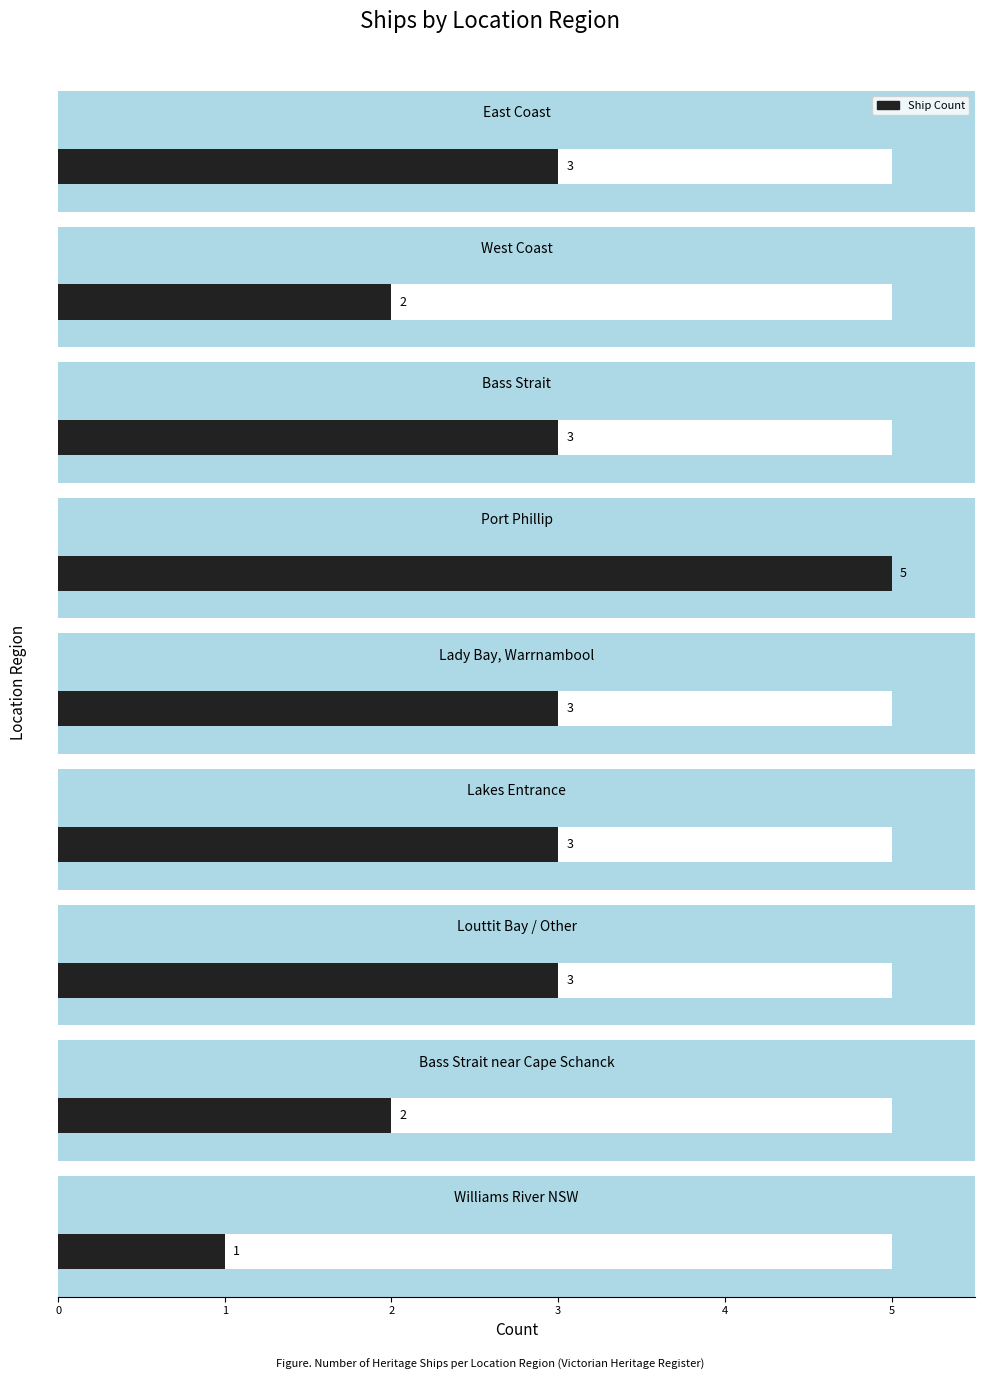

What is the sum of all values?

25